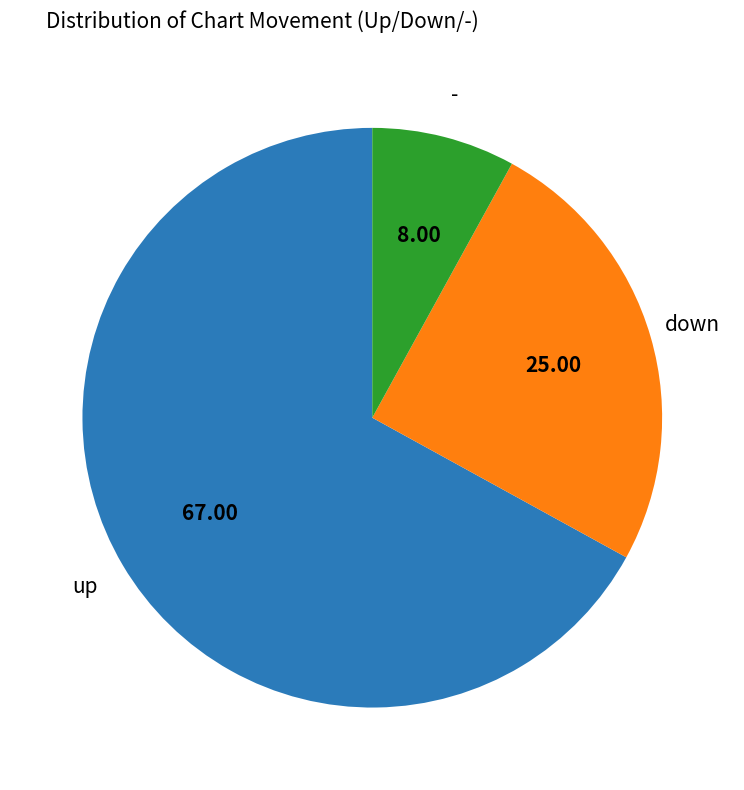

Does any single category account for the majority?

Yes